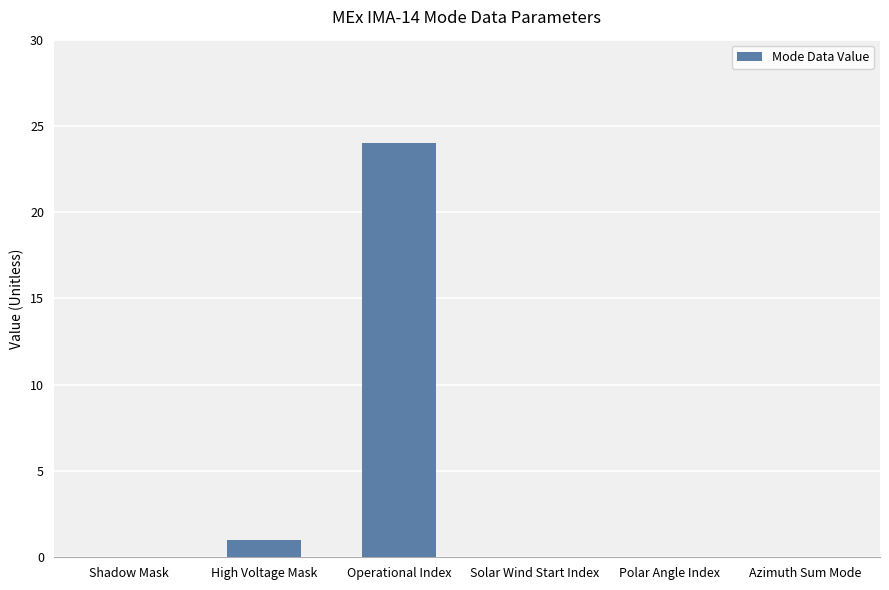

Which has a higher value, Azimuth Sum Mode or Operational Index?

Operational Index